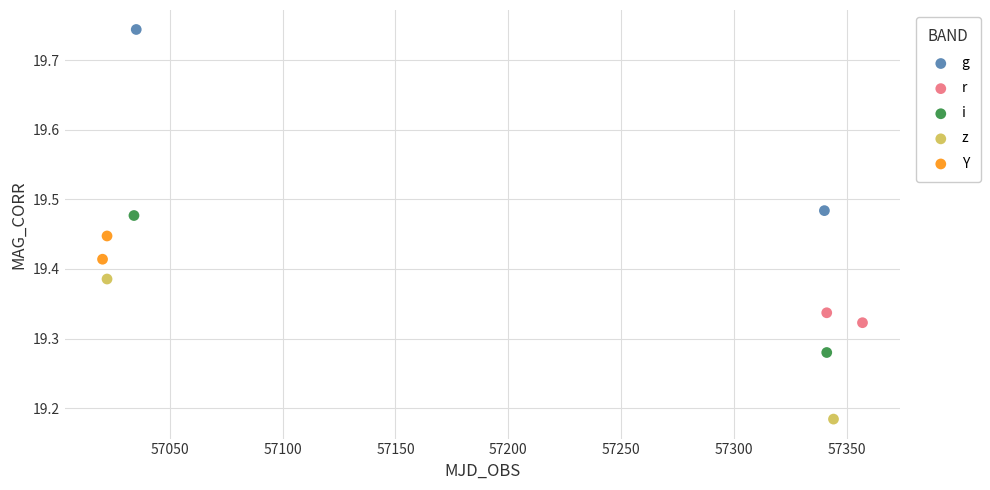

What are all the series names shown in the legend?

g, r, i, z, Y